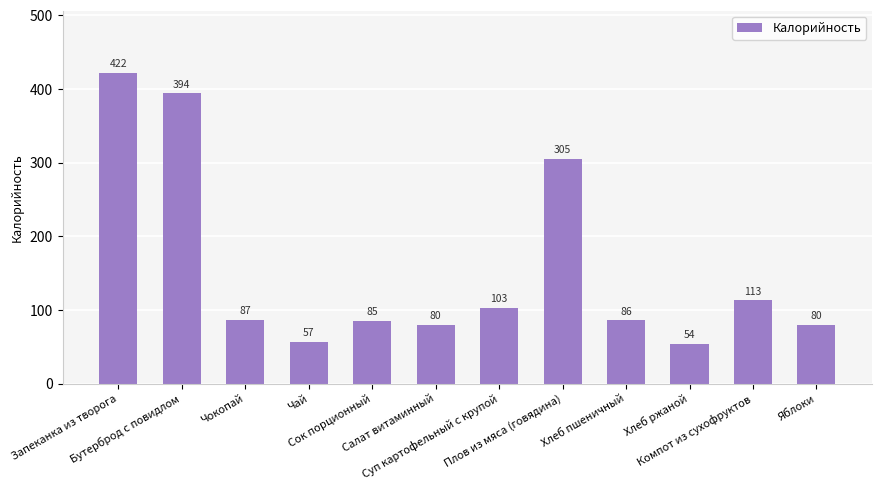

What is the minimum value shown in the chart?

54